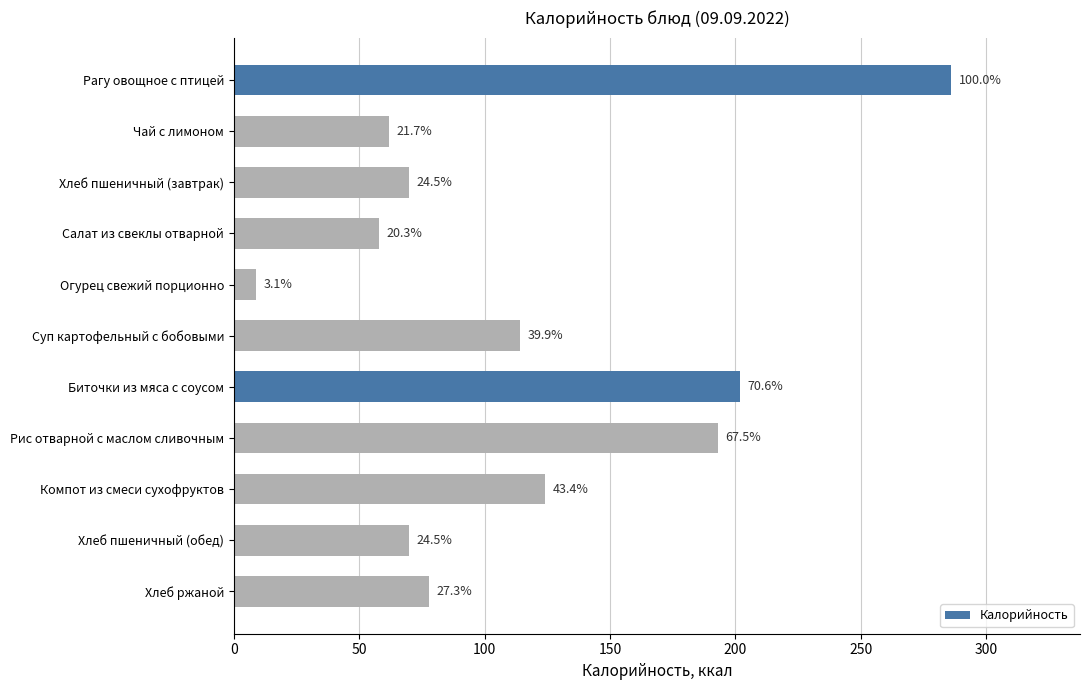

How many bars are there in total?

11